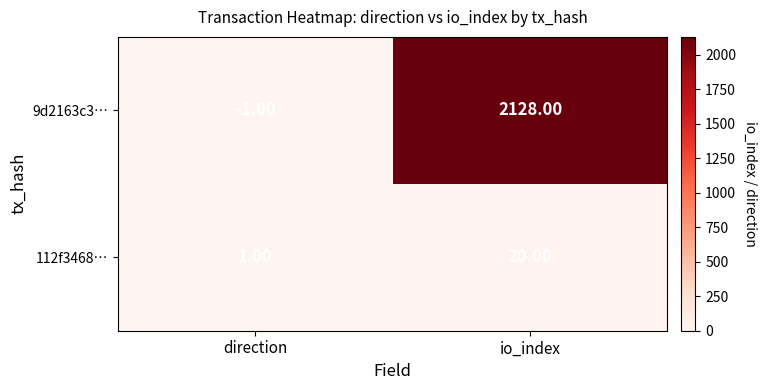

At which category does the chart reach its minimum across all series?

direction